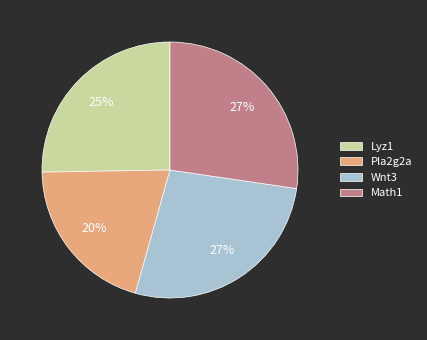

Is it true that Pla2g2a is 20% of the pie?

True